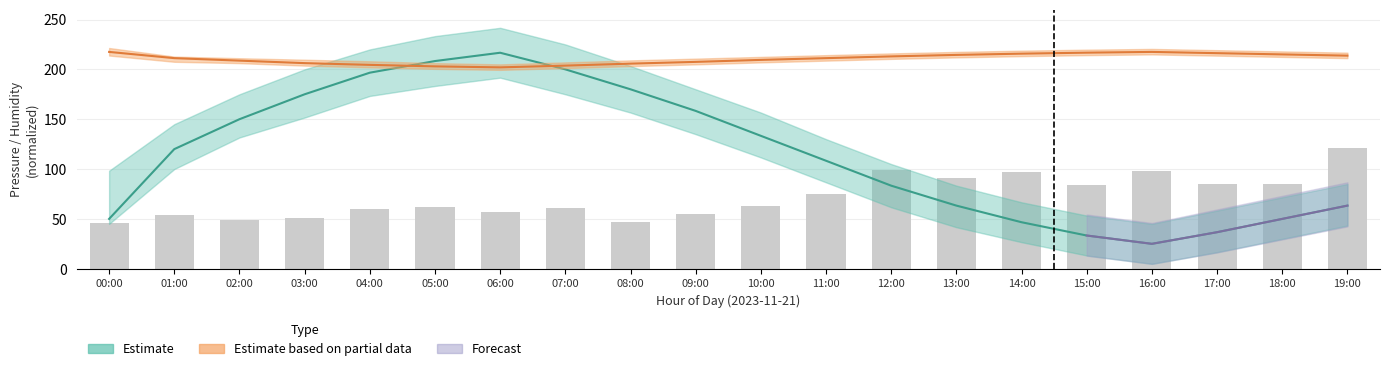

What is the change in value from 01:00 to 17:00?

+30.3